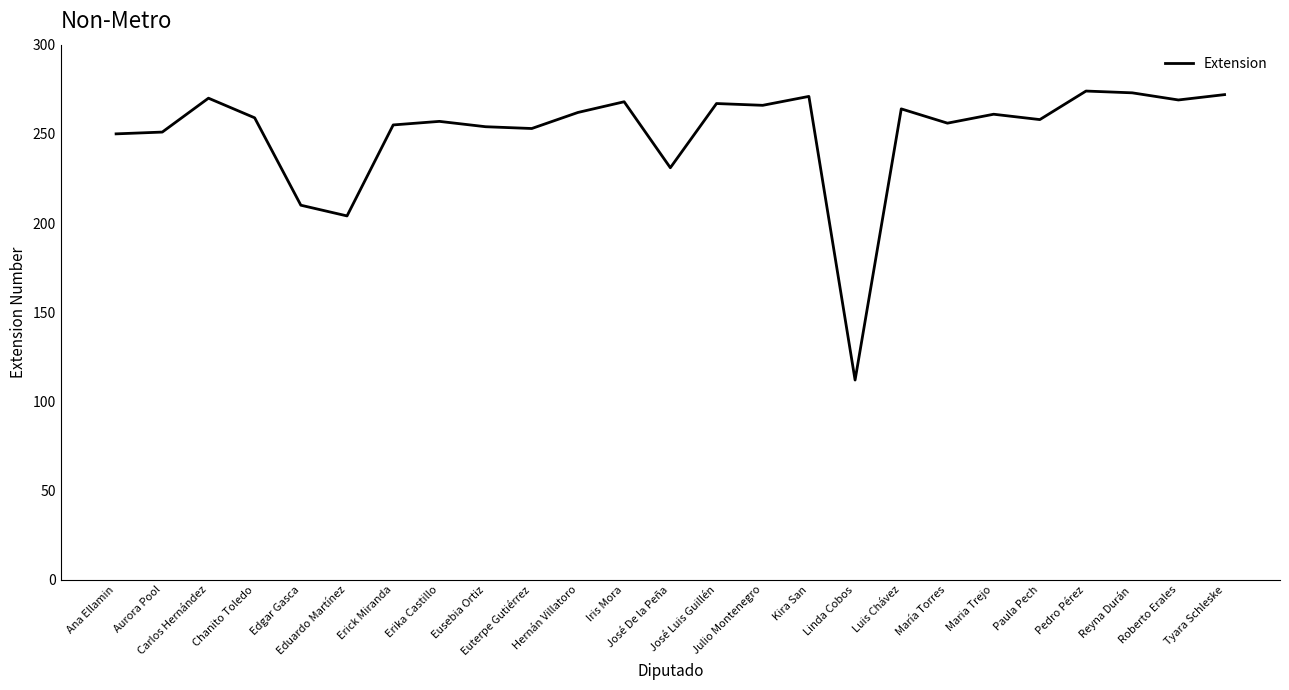

Does the chart have visible grid lines?

No